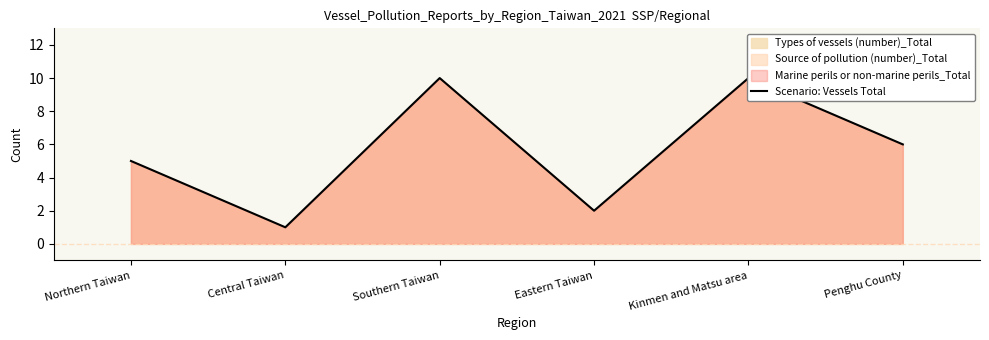

How many lines are shown in the chart?

1